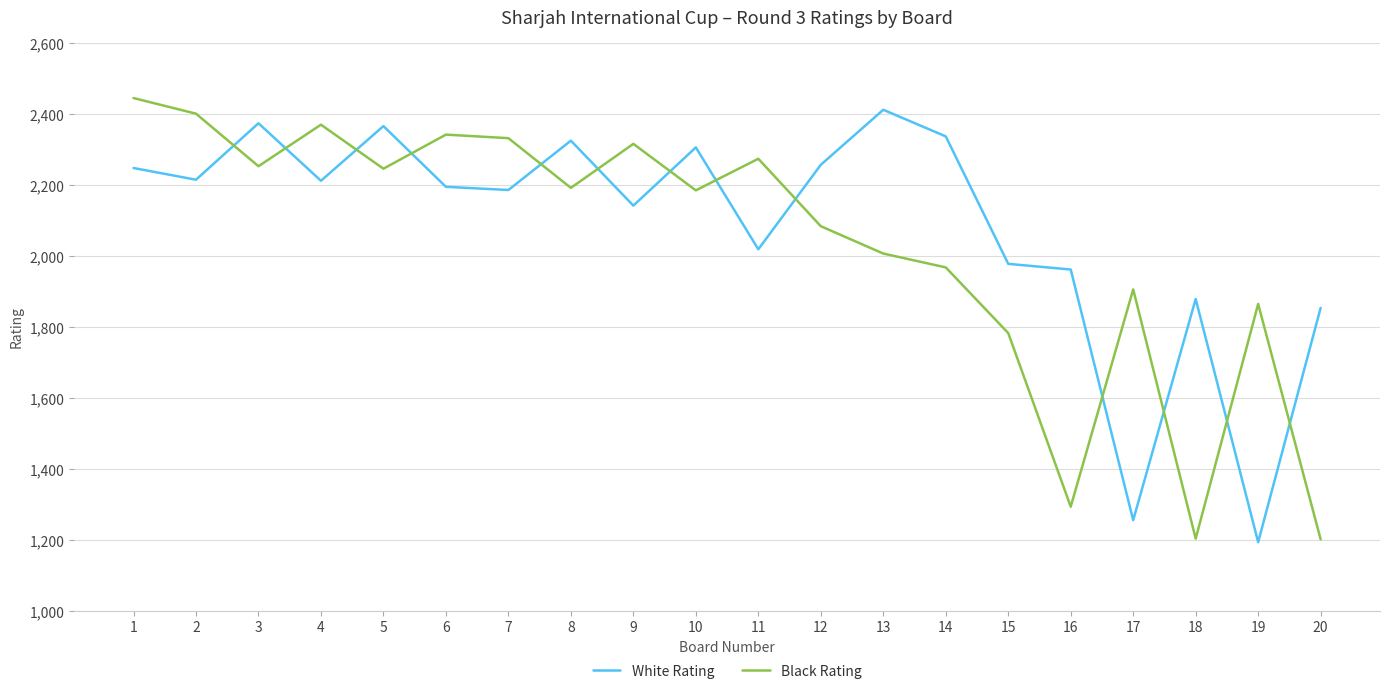

What is the difference between the second highest and second lowest values in the White Rating series?

1118